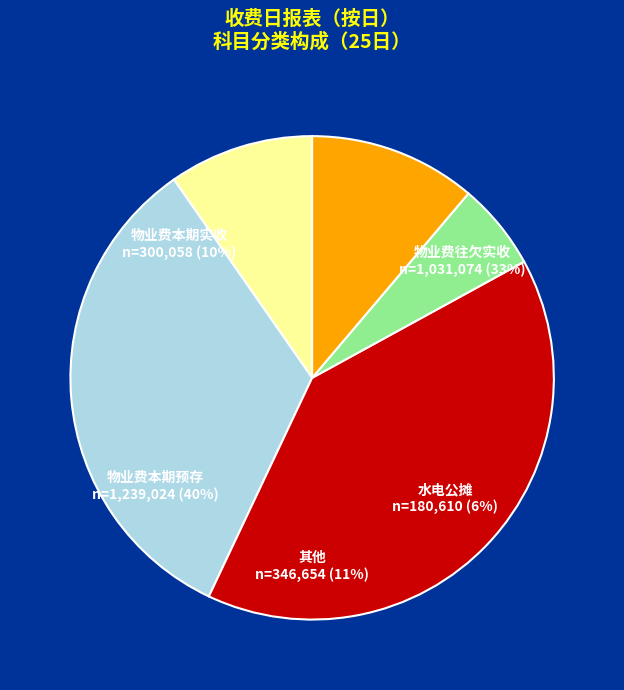

To the nearest percent, what is the difference between the largest and smallest slice percentages?

34%